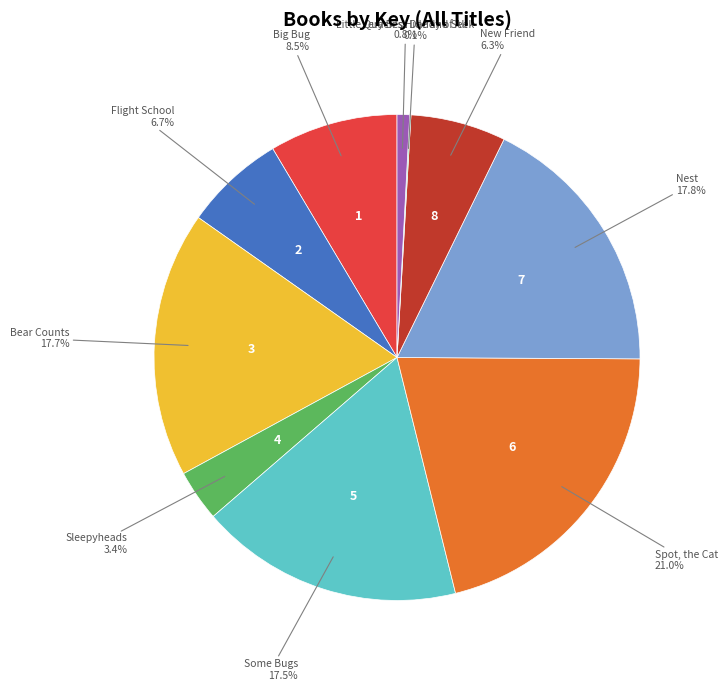

What percentage is the New Friend slice, to the nearest percent?

6%